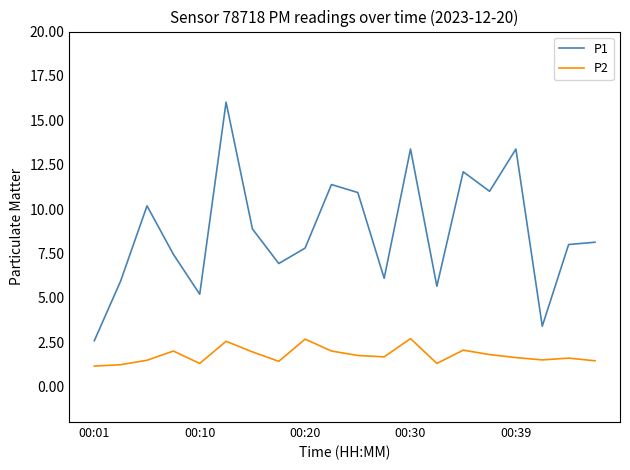

List the series in order of their peak value, highest first.

P1, P2